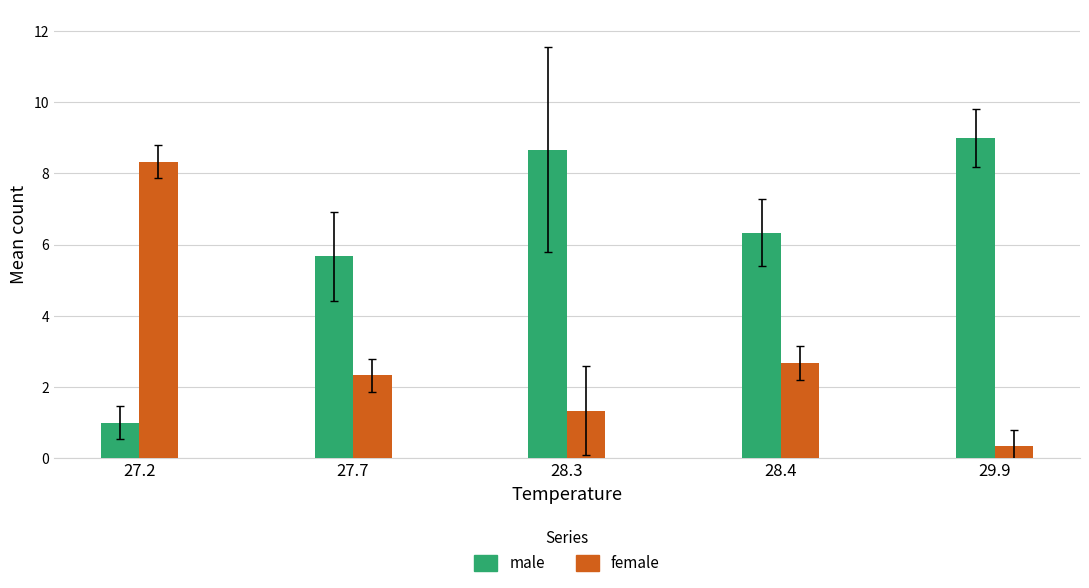

The male series shows 1.0 at 27.2. True or false?

True